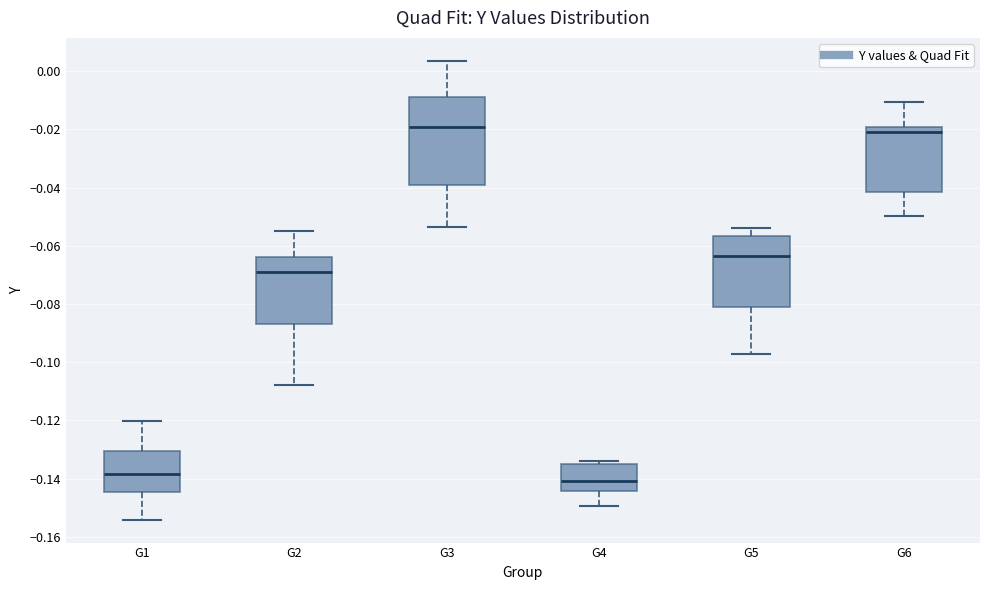

Which box's median line is the lowest?

G4